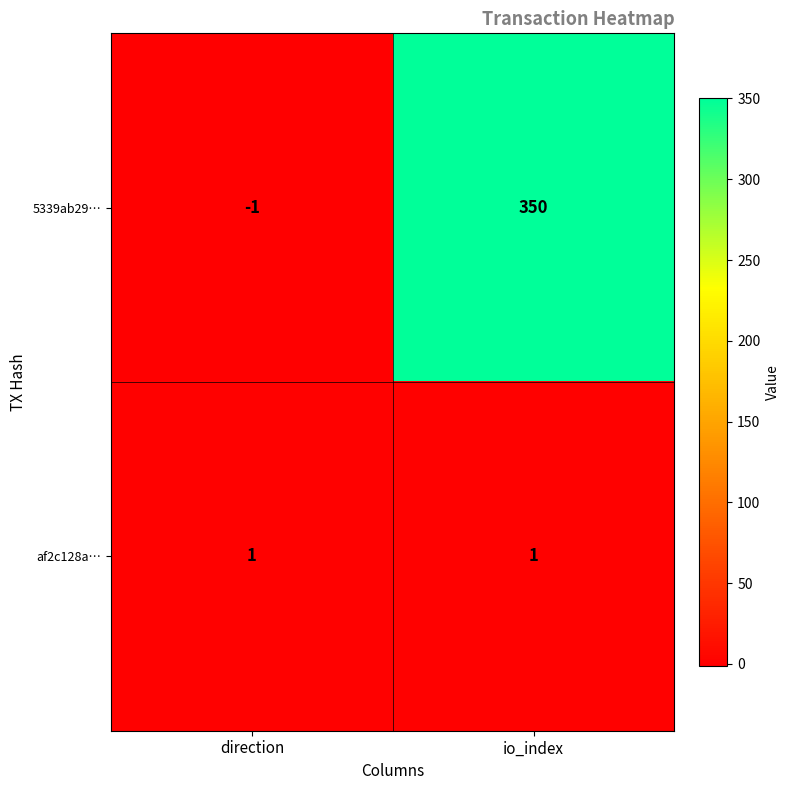

What is the maximum value shown in the chart?

350